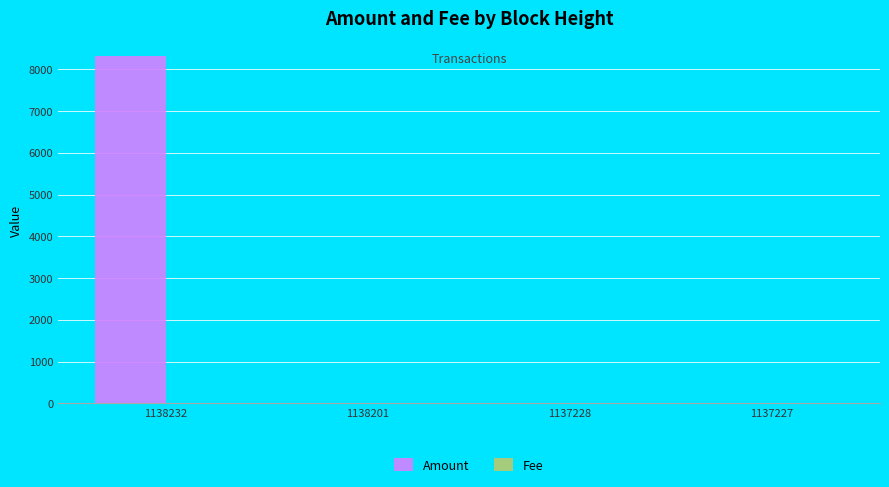

Is it true that Amount equals 2812.3 at 1137228?

False